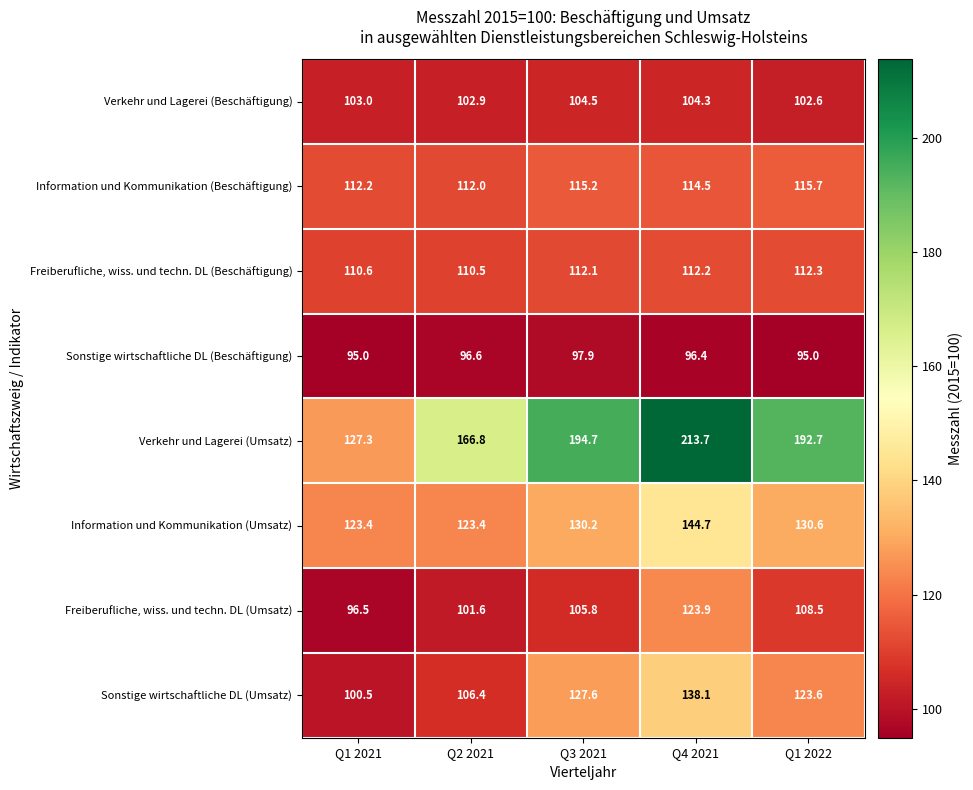

What is the minimum value shown in the chart?

95.0